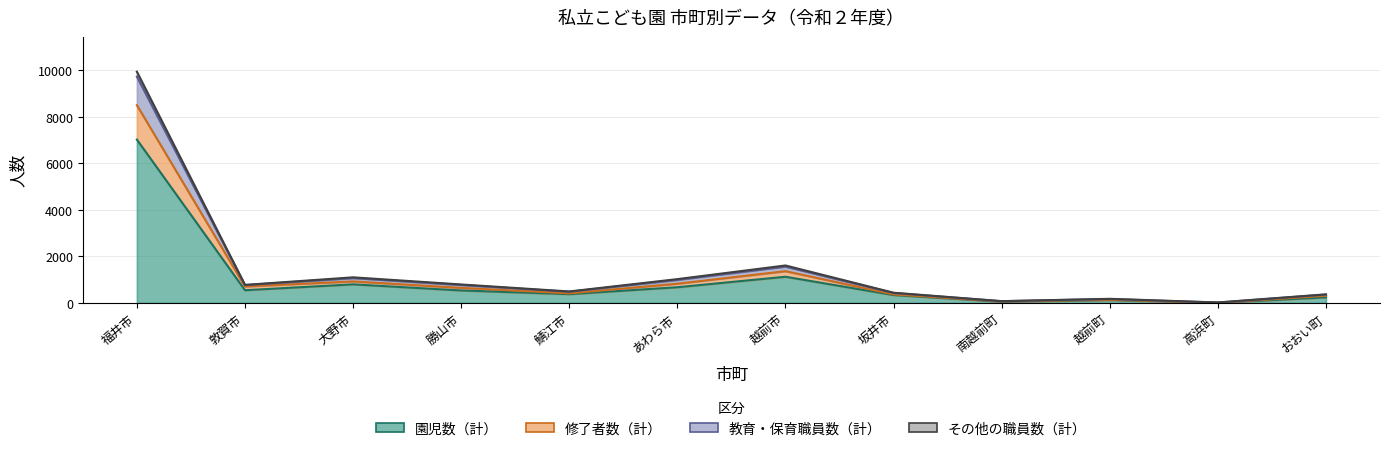

Is it true that 修了者数（計） equals 307 at おおい町?

True